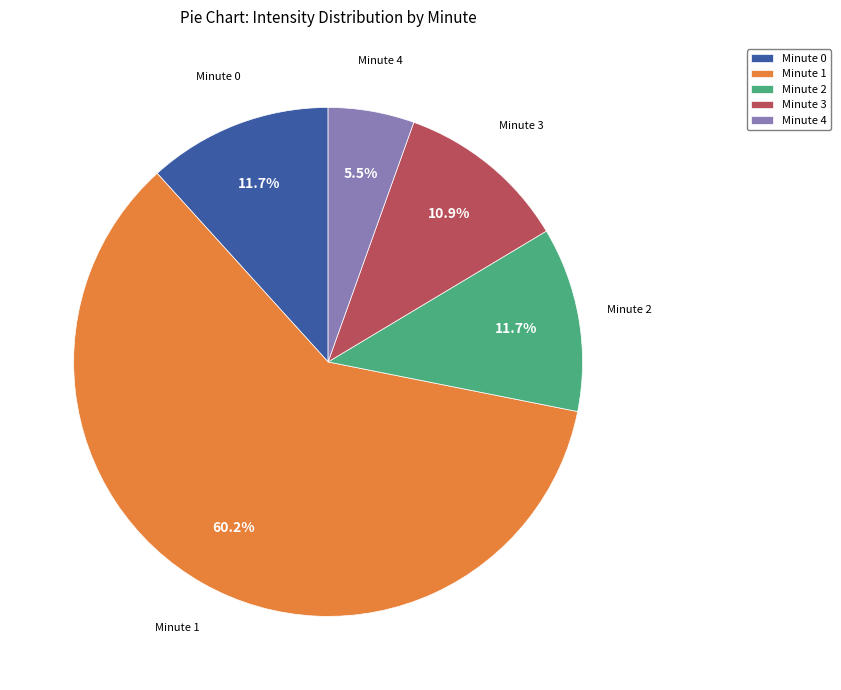

To the nearest percent, what is the difference between the largest and smallest slice percentages?

55%